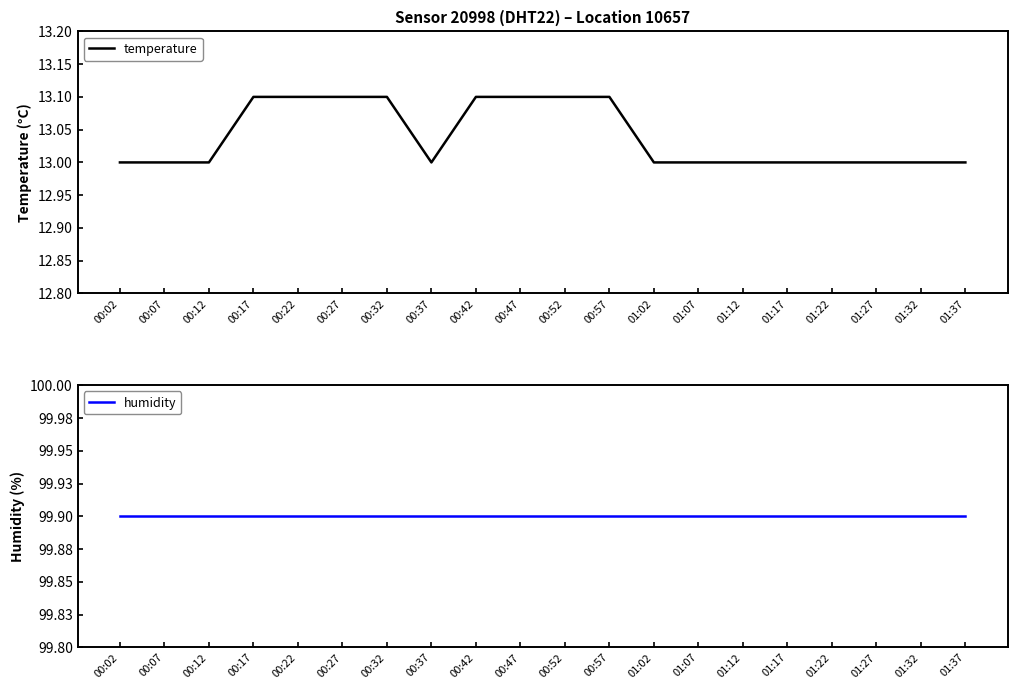

Which series changed the most between 00:17 and 01:02?

temperature